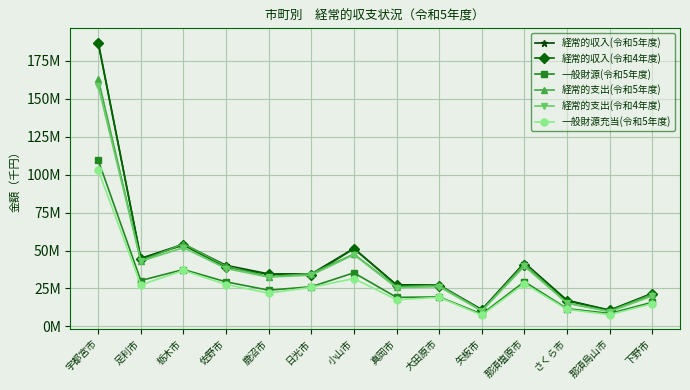

True or false: 経常的収入(令和5年度) has more than 0 points higher than both neighbors.

True